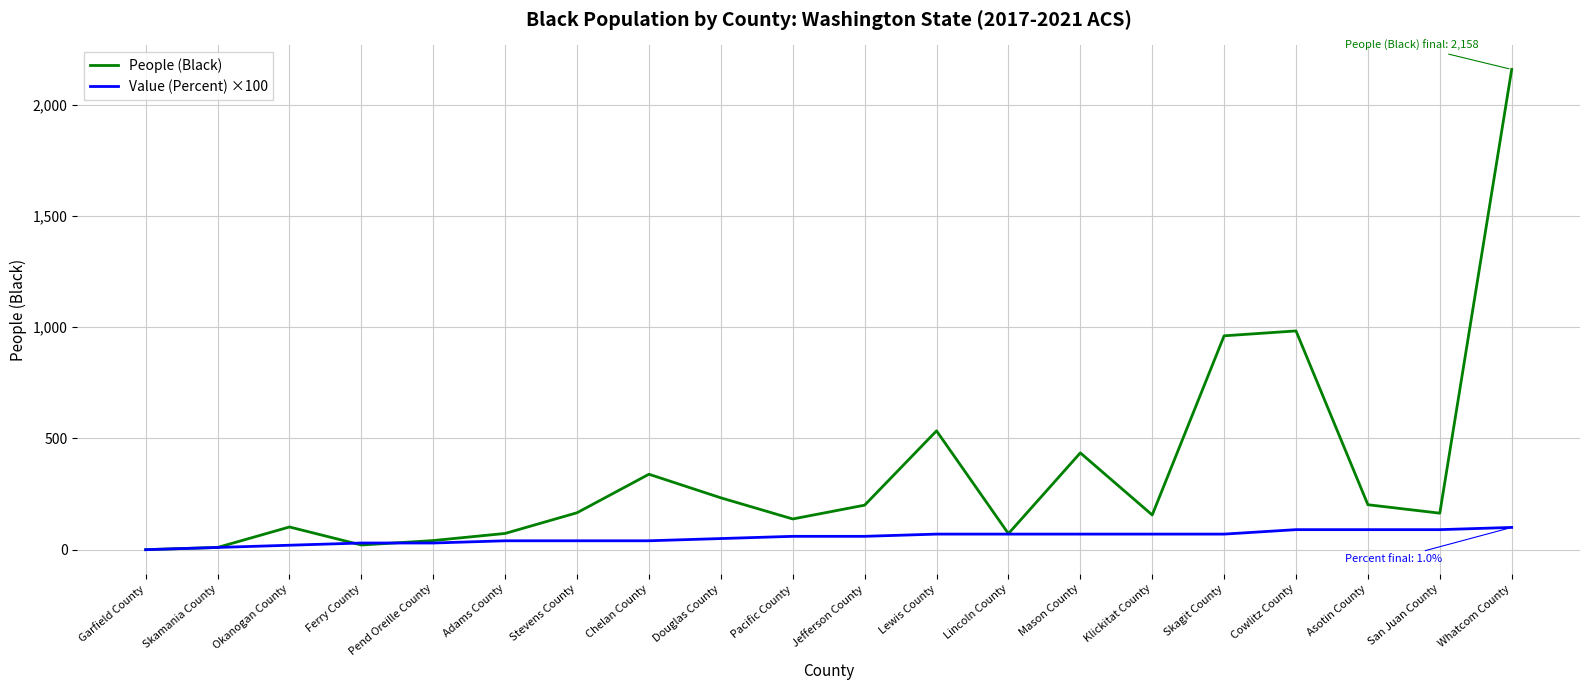

The Value (Percent) ×100 series shows 60 at Pacific County. True or false?

True